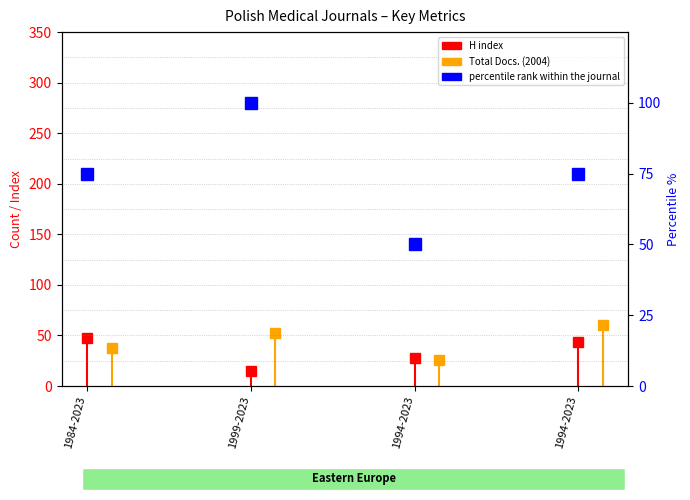

Which category has the highest value in the Total Docs. (2004) series?

1994-2023